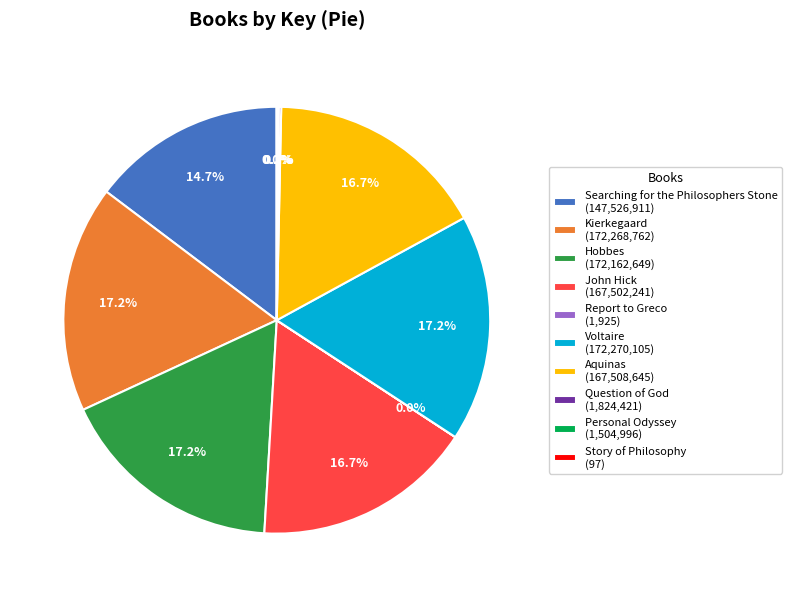

The Aquinas slice represents 2% of the pie. True or false?

False